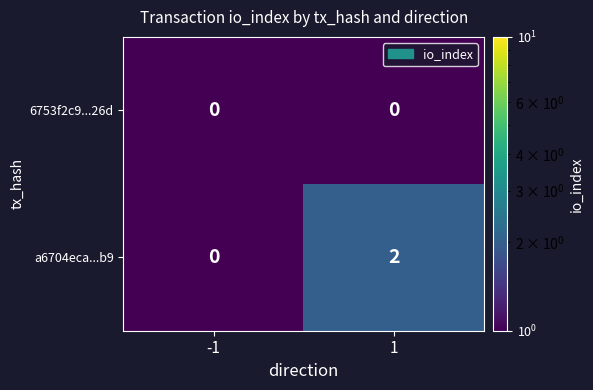

Which series has the largest total across all categories?

a6704eca...b9